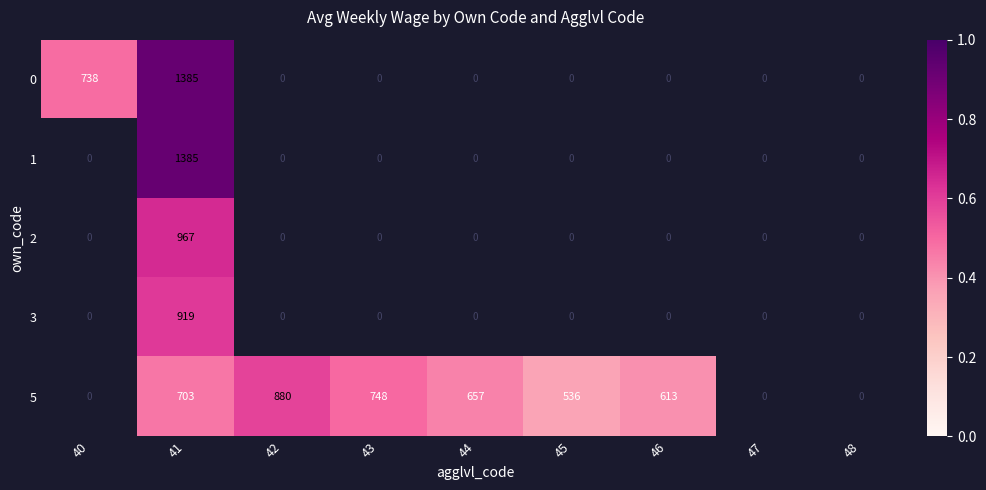

True or false: 5 has a value of 1241 at 41.

False